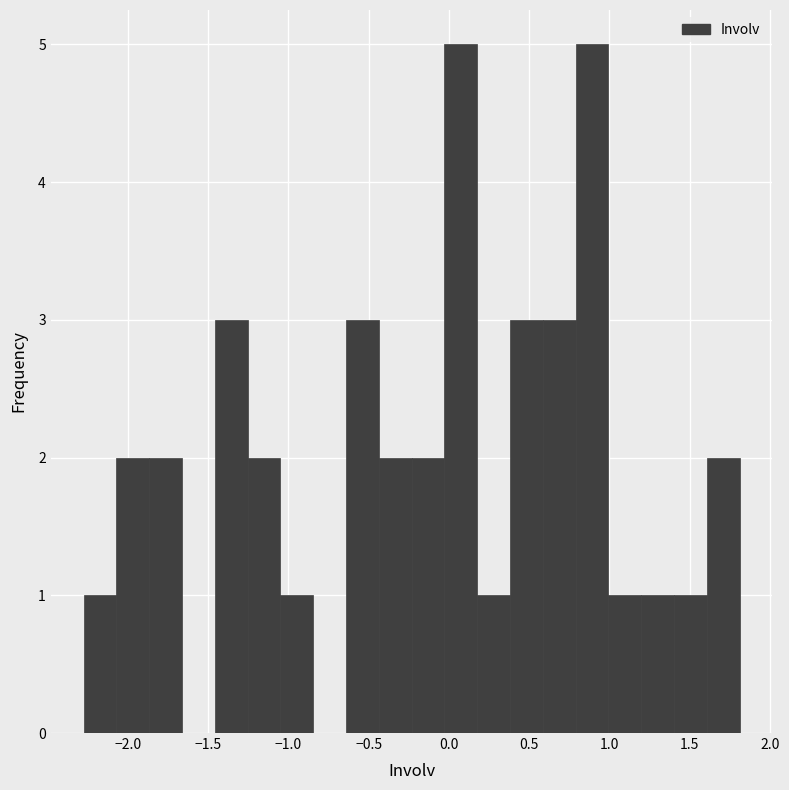

What is the height of the bar covering 1.00 to 1.20 on the x-axis? Neither the bar edges nor the heights are printed on the chart, so give them approximately, as read against the axes.

1